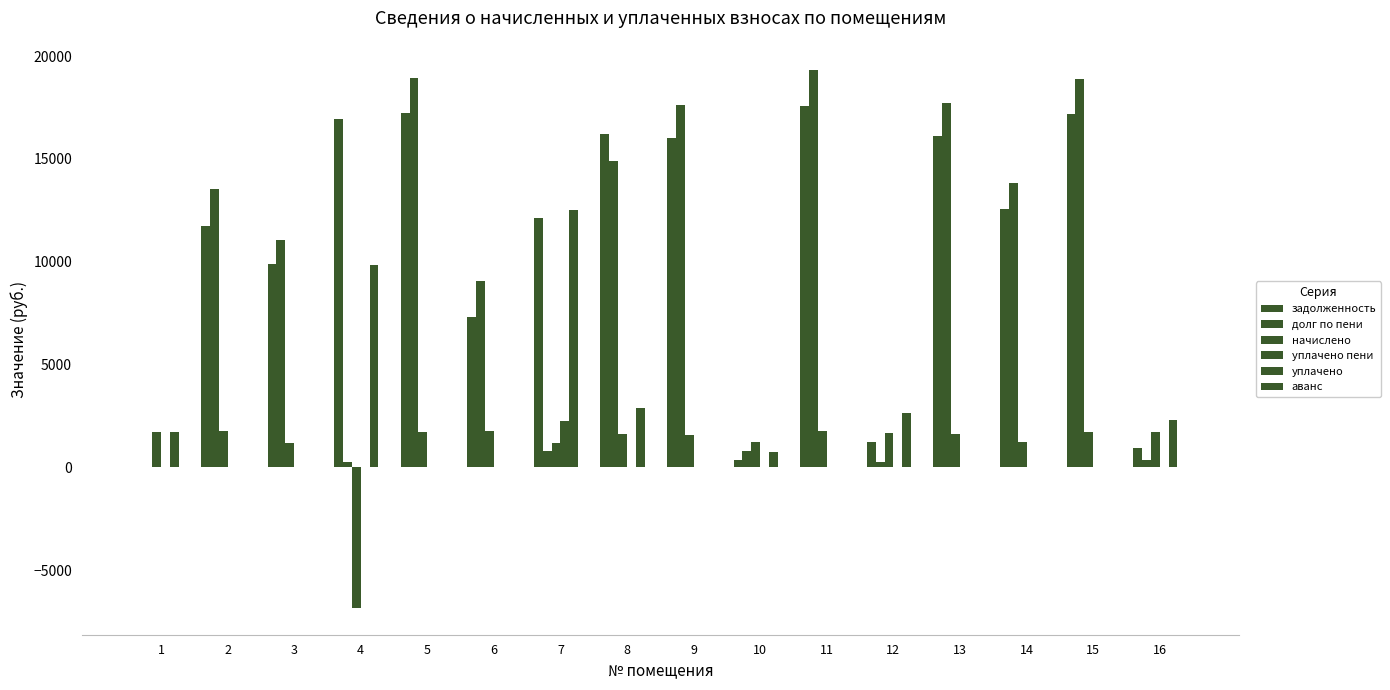

Are the bars grouped side by side (vs. stacked)?

Yes